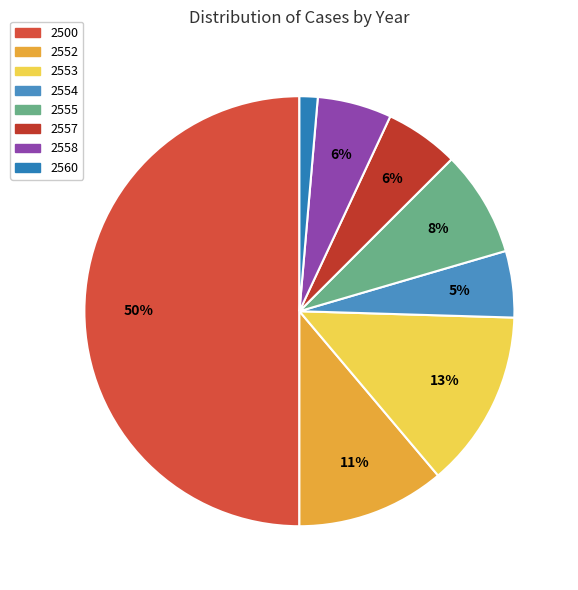

Count the number of slices in the pie.

8